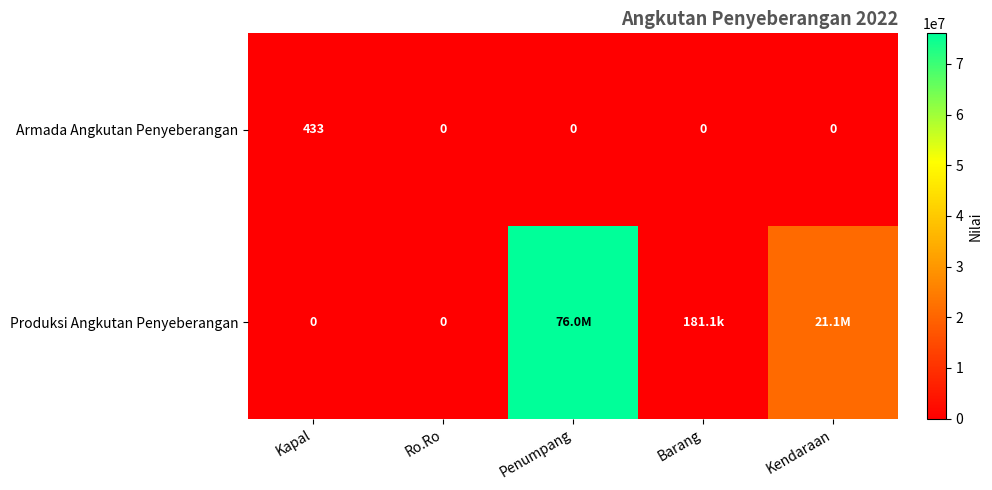

Is it true that Armada Angkutan Penyeberangan equals 0 at Penumpang?

True